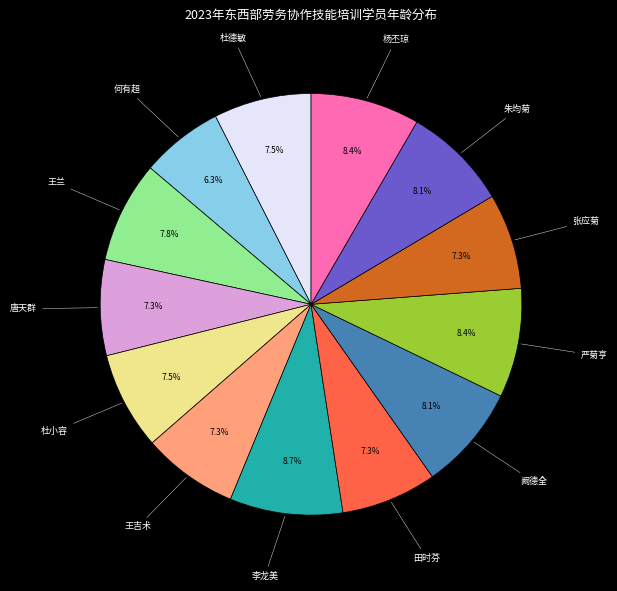

How many slices are in this pie chart?

13